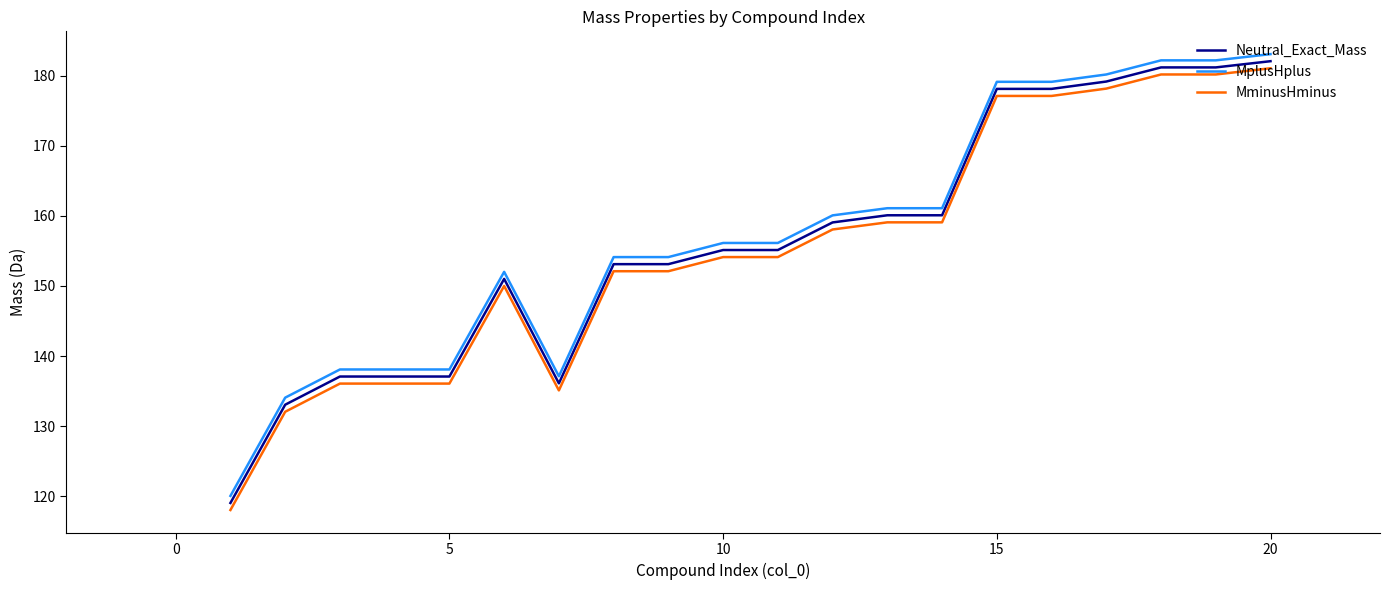

Reading left to right, extract all data points from this chart.

Neutral_Exact_Mass: 119.0	133.1	137.1	137.1	137.1	151.0	136.1	153.1	153.1	155.1	155.1	159.1	160.1	160.1	178.1	178.1	179.2	181.2	181.2	182.1
MplusHplus: 120.1	134.1	138.1	138.1	138.1	152.0	137.1	154.1	154.1	156.1	156.1	160.1	161.1	161.1	179.1	179.1	180.2	182.2	182.2	183.1
MminusHminus: 118.0	132.1	136.1	136.1	136.1	150.0	135.1	152.1	152.1	154.1	154.1	158.1	159.1	159.1	177.1	177.1	178.2	180.2	180.2	181.1